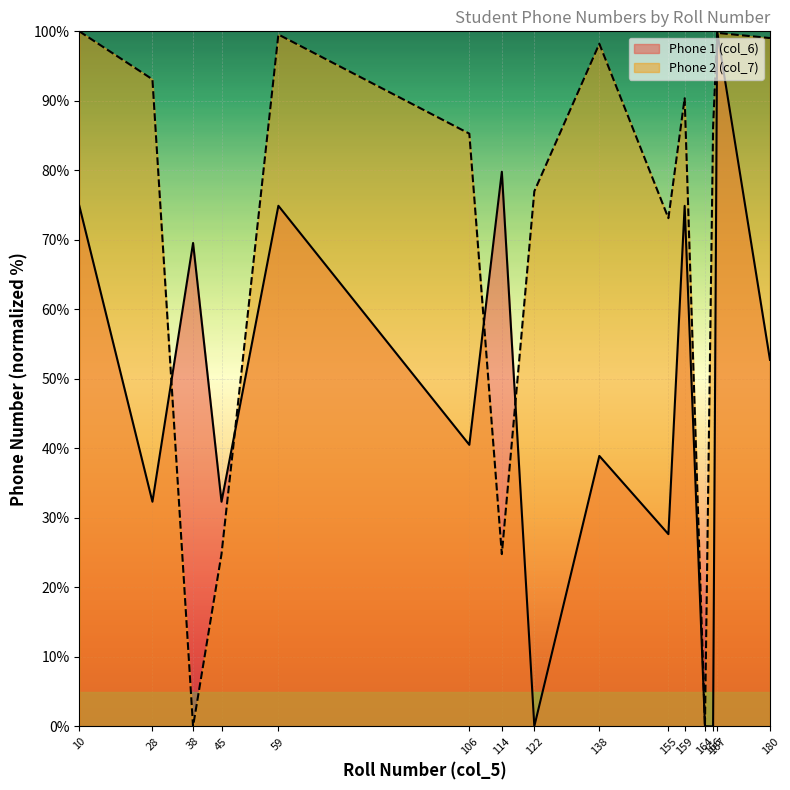

What is the difference between the highest and lowest values at 45?

7.5